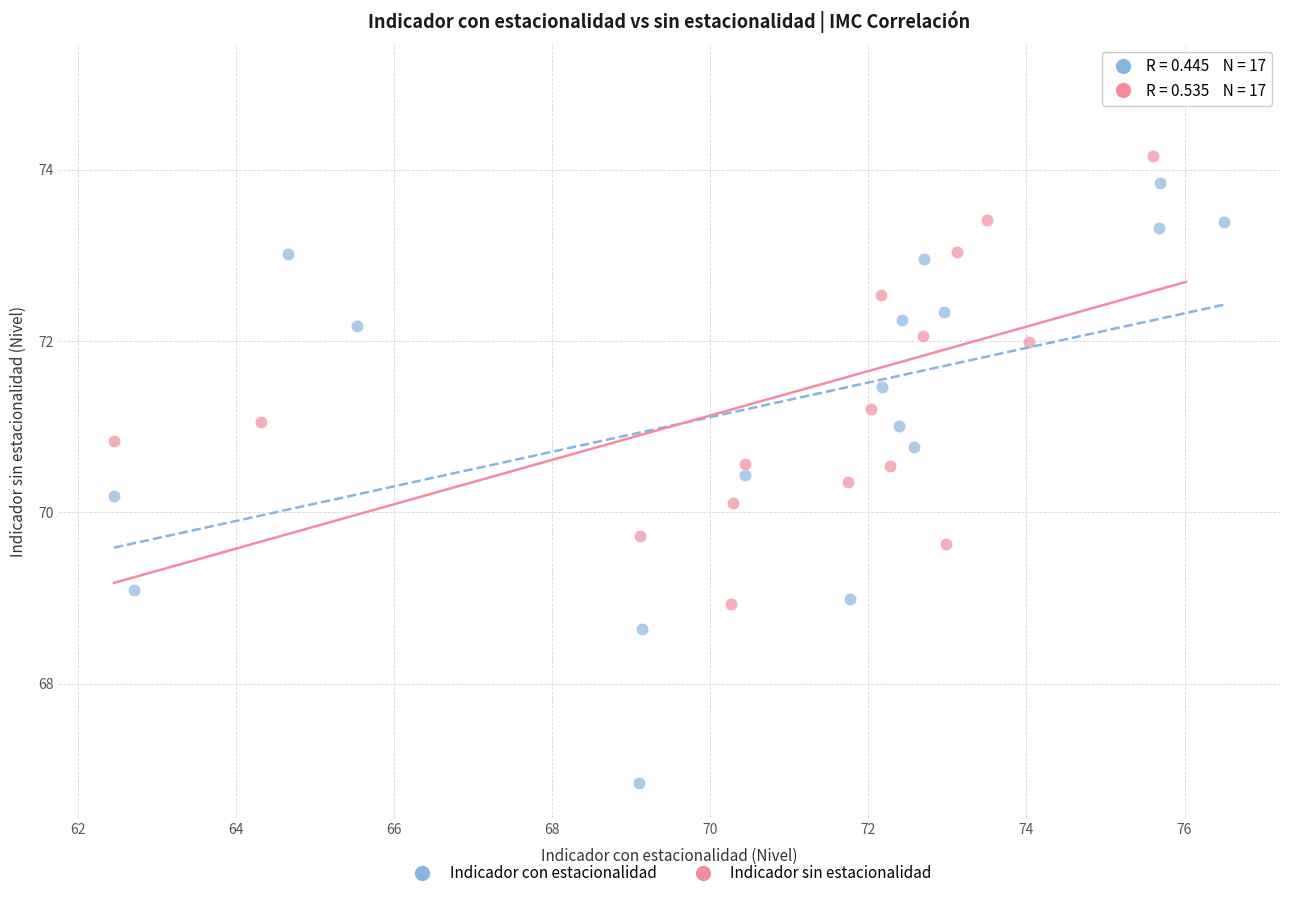

Which series reaches the minimum Y coordinate?

Indicador con estacionalidad